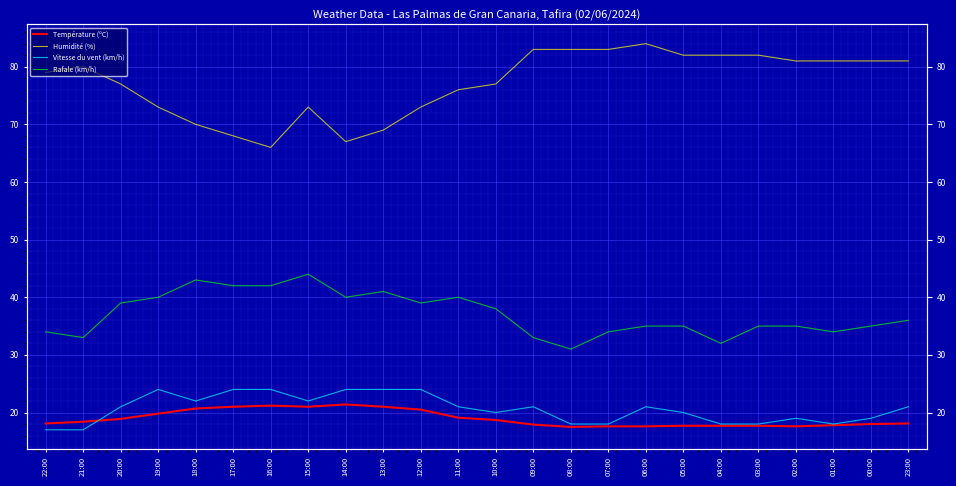

List the series in order of their peak value, highest first.

Humidité (%), Rafale (km/h), Vitesse du vent (km/h), Température (ºC)